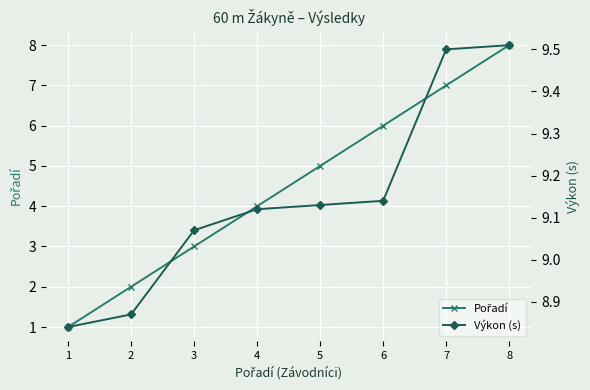

True or false: Výkon (s) and Pořadí intersect in this chart.

False